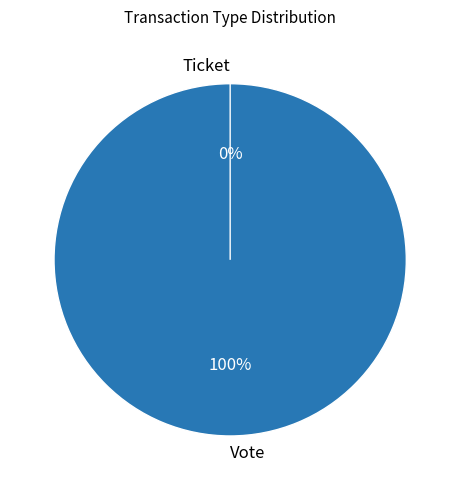

How many slices are in this pie chart?

2